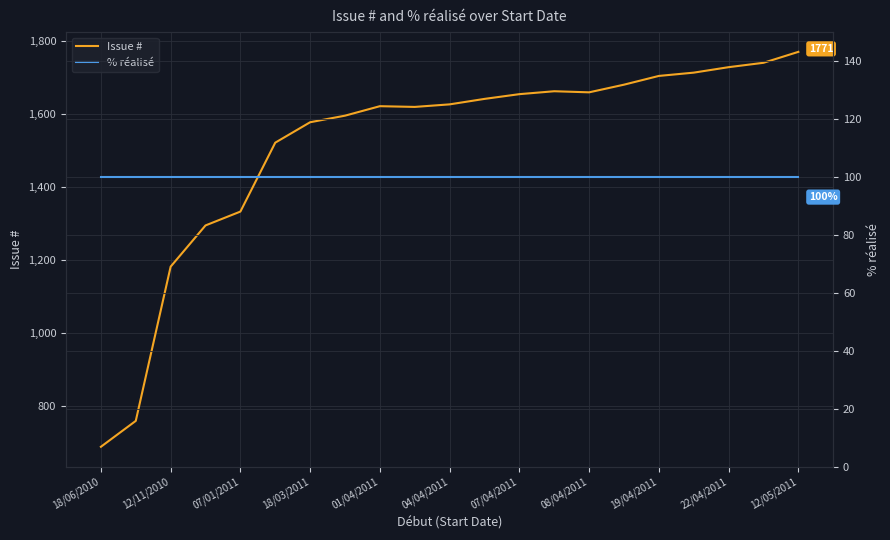

What is the minimum value for Issue #?

688